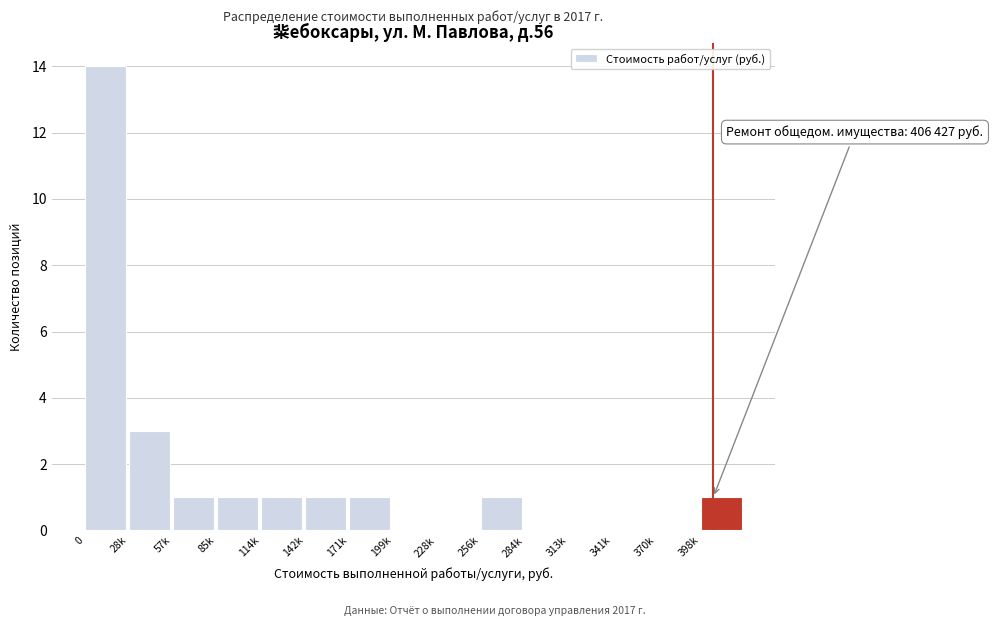

Reading left to right, list all the values displayed in this chart.

0=14	28k=3	57k=1	85k=1	114k=1	142k=1	171k=1	199k=0	228k=0	256k=1	284k=0	313k=0	341k=0	370k=0	398k=1